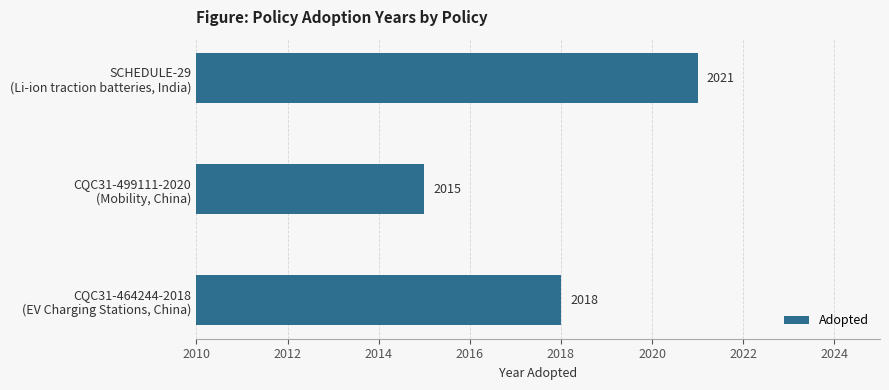

What is the maximum value shown in the chart?

2021